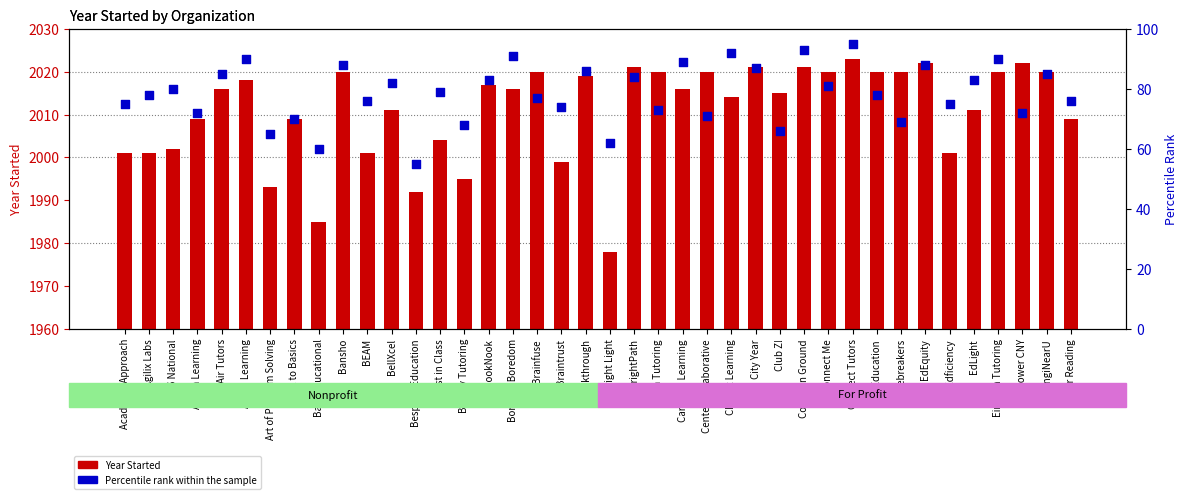

Which series contains the lowest Y value?

Percentile rank within sample